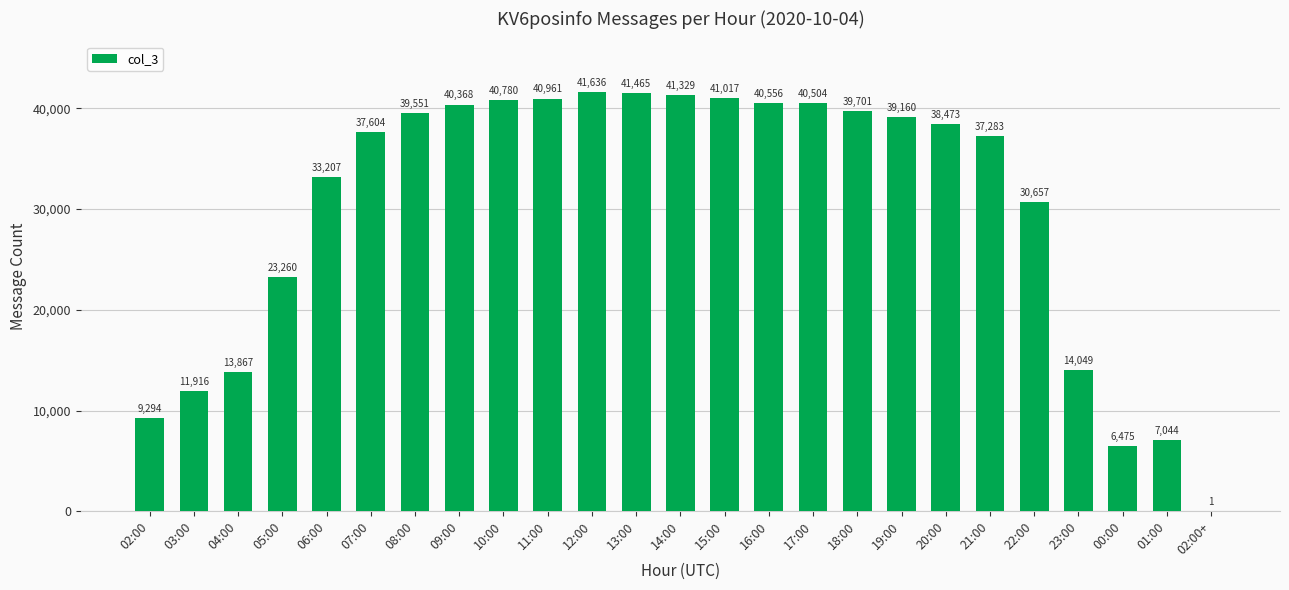

Reading left to right, list all the values displayed in this chart.

9294	11916	13867	23260	33207	37604	39551	40368	40780	40961	41636	41465	41329	41017	40556	40504	39701	39160	38473	37283	30657	14049	6475	7044	1